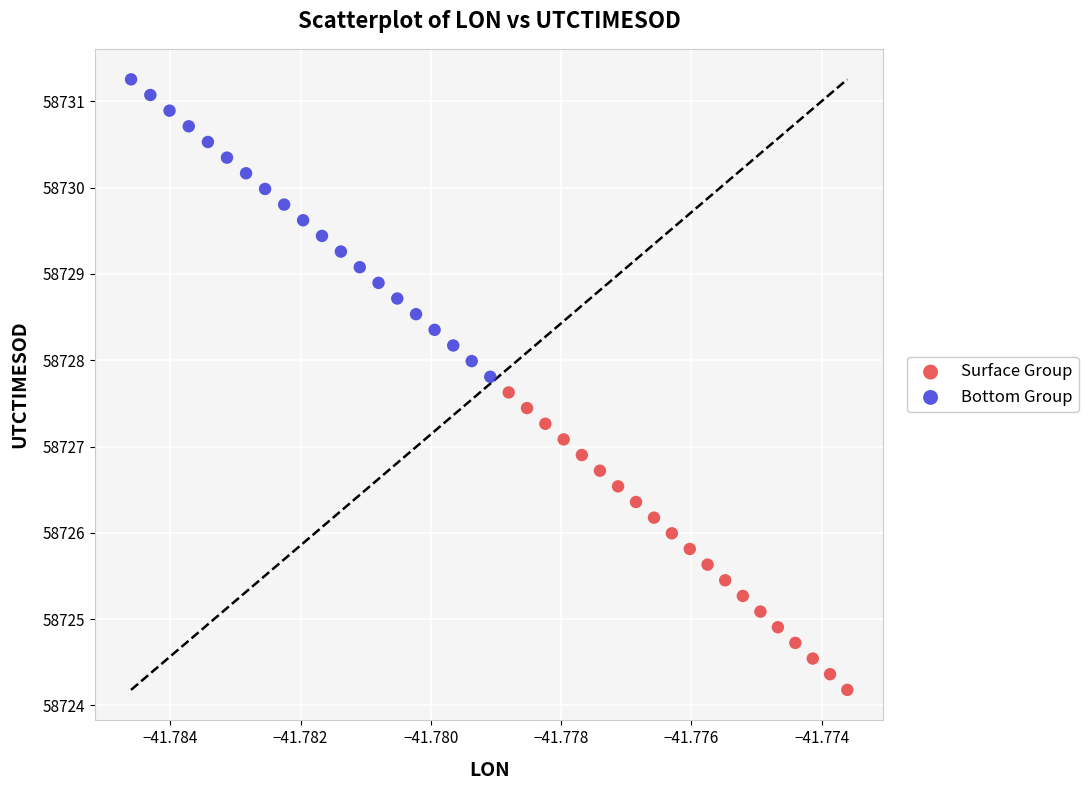

Which series has the widest spread of Y values?

Surface Group